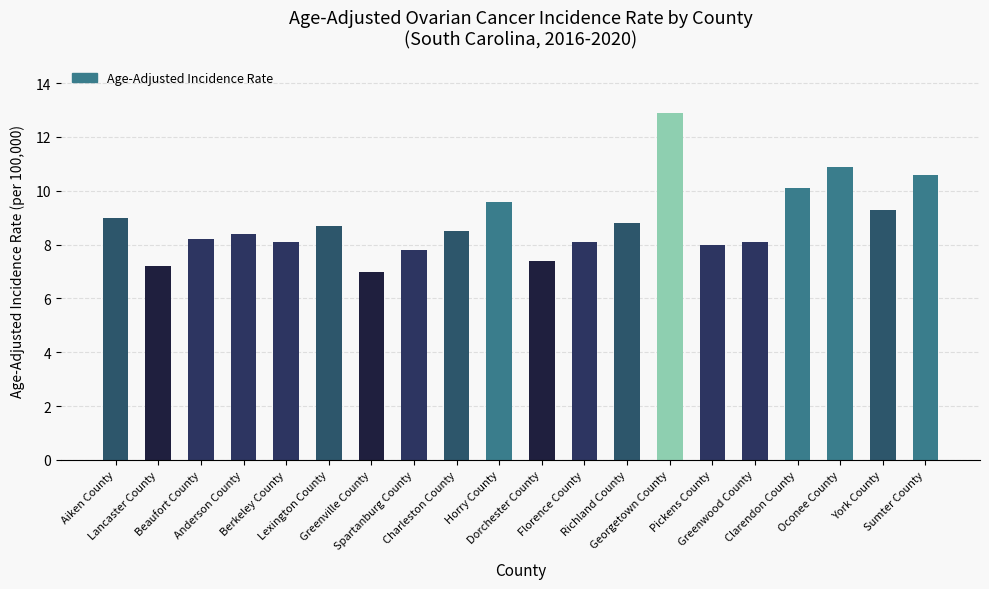

Reading left to right, transcribe all the data shown in this chart.

Aiken County=9.0	Lancaster County=7.2	Beaufort County=8.2	Anderson County=8.4	Berkeley County=8.1	Lexington County=8.7	Greenville County=7.0	Spartanburg County=7.8	Charleston County=8.5	Horry County=9.6	Dorchester County=7.4	Florence County=8.1	Richland County=8.8	Georgetown County=12.9	Pickens County=8.0	Greenwood County=8.1	Clarendon County=10.1	Oconee County=10.9	York County=9.3	Sumter County=10.6